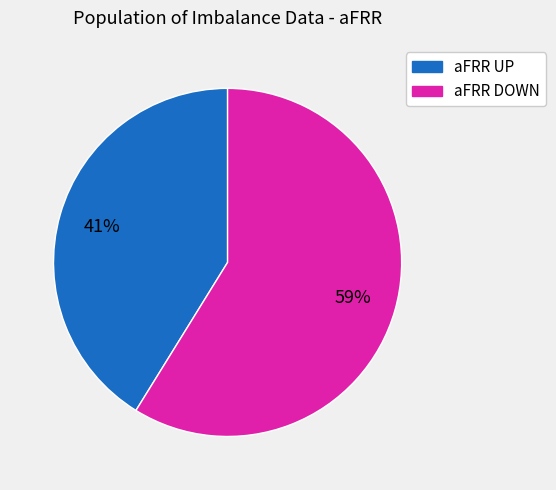

Is there a majority slice in this chart?

Yes